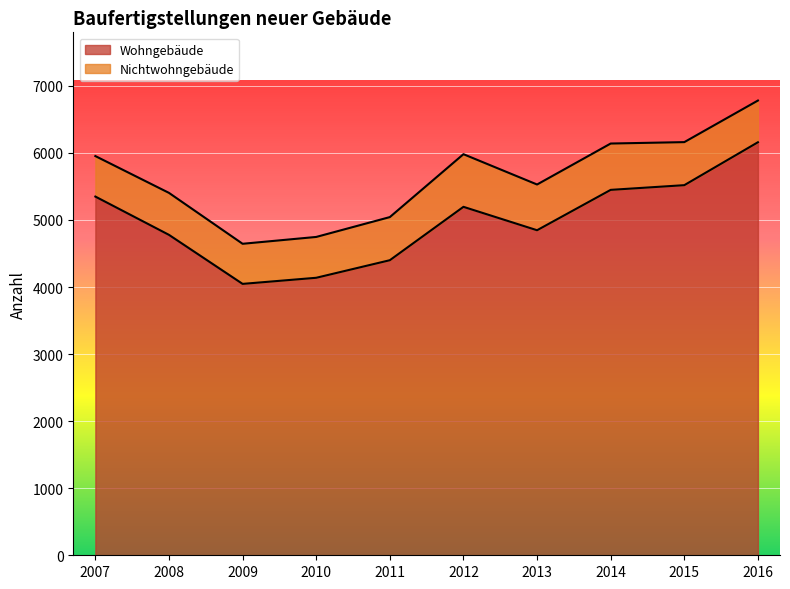

Where does the data first go above 5196?

2007